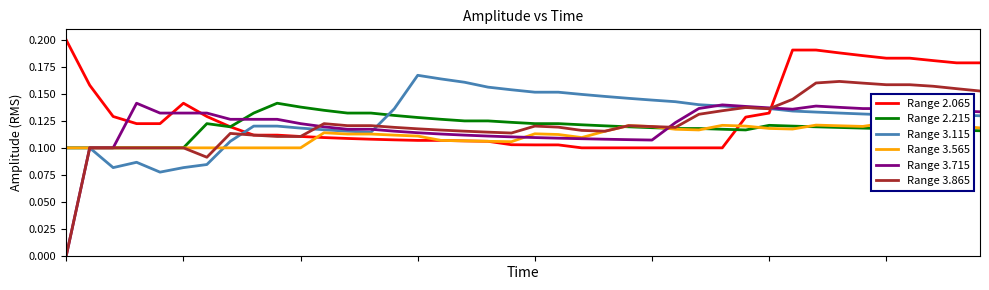

What is the total value across all series at 21?

0.7